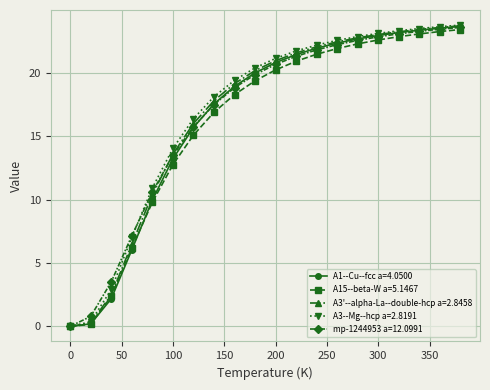

What is the maximum value shown in the chart?

23.8